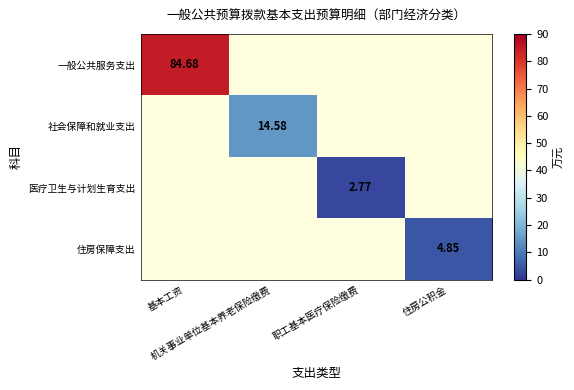

Count the number of data series in this chart.

4